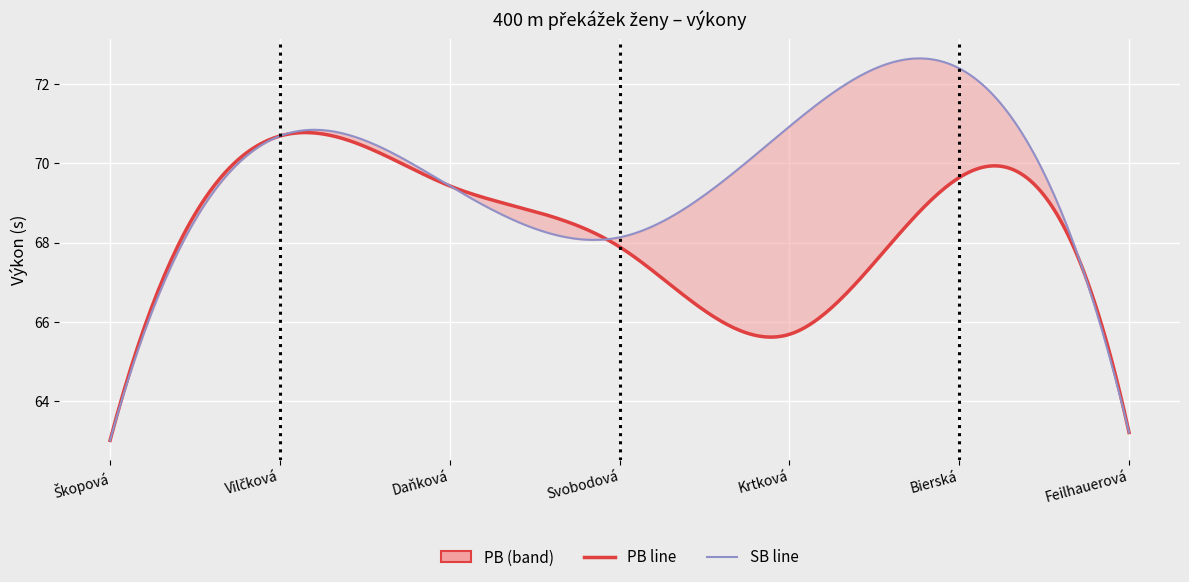

True or false: Pořadí and Body intersect in this chart.

False